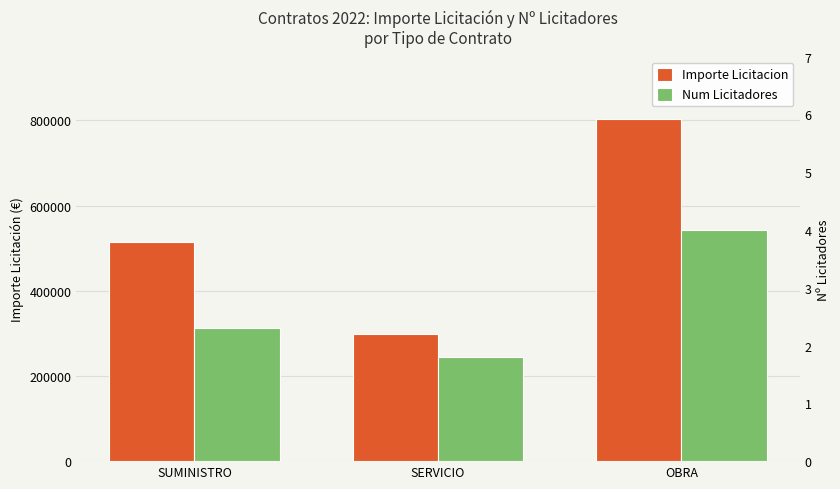

True or false: Importe Licitacion has a value of 514459.1 at SUMINISTRO.

True